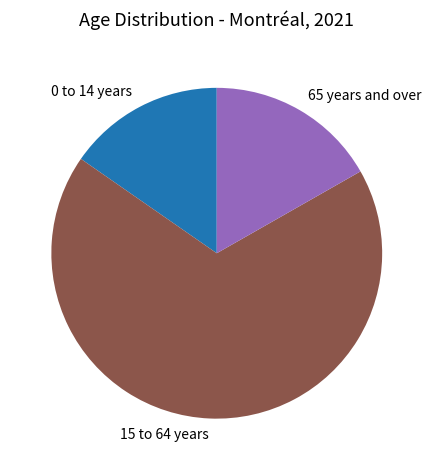

Approximately how many times larger is the value at 15 to 64 years compared to 0 to 14 years?

4.4